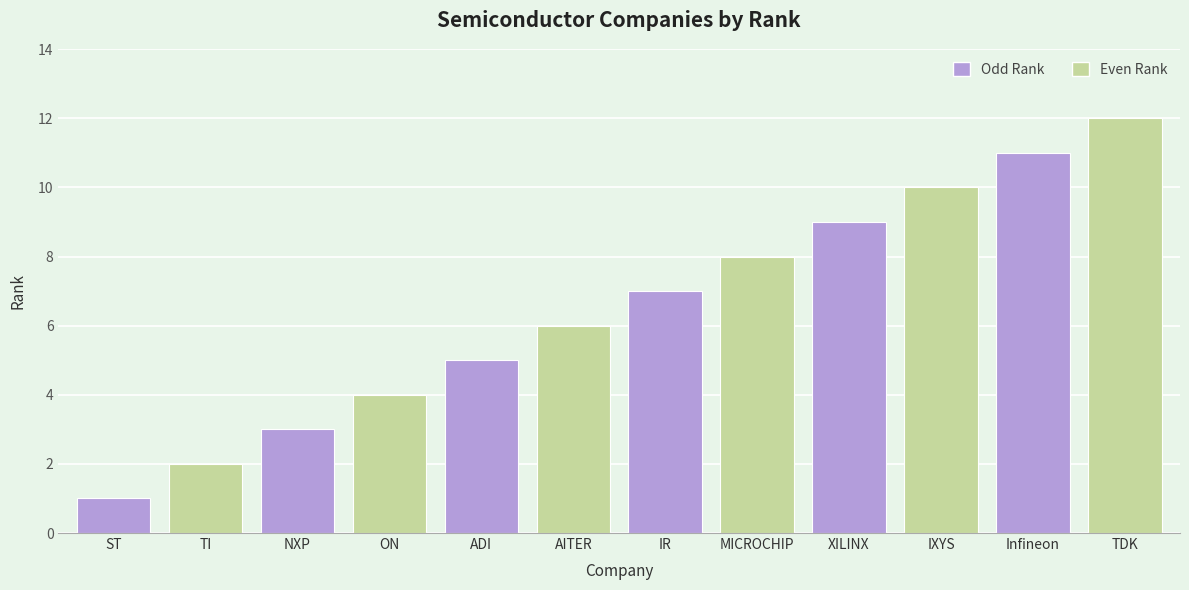

List the labels in order of value, largest first.

TDK, Infineon, IXYS, XILINX, MICROCHIP, IR, AITER, ADI, ON, NXP, TI, ST